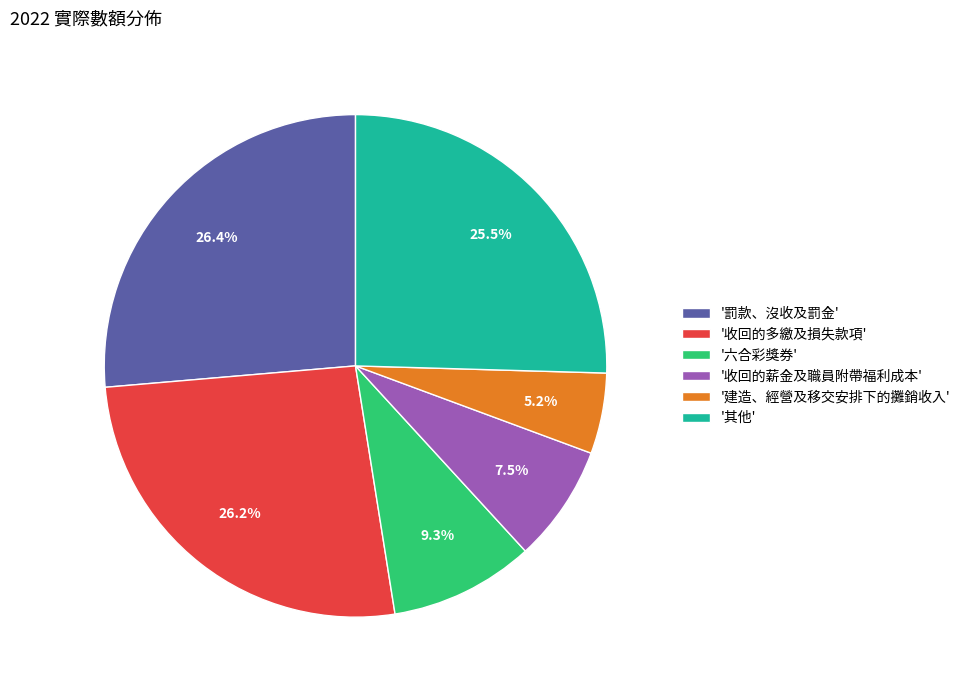

Do '收回的薪金及職員附帶福利成本' and '罰款、沒收及罰金' together represent more than half of the pie?

No